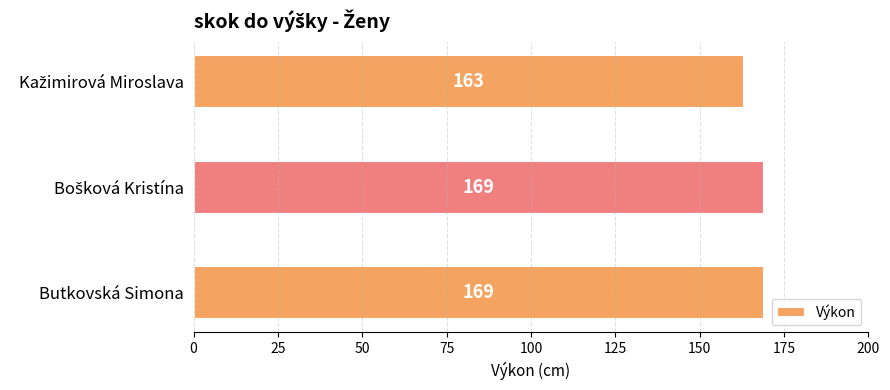

What is the average value?

167